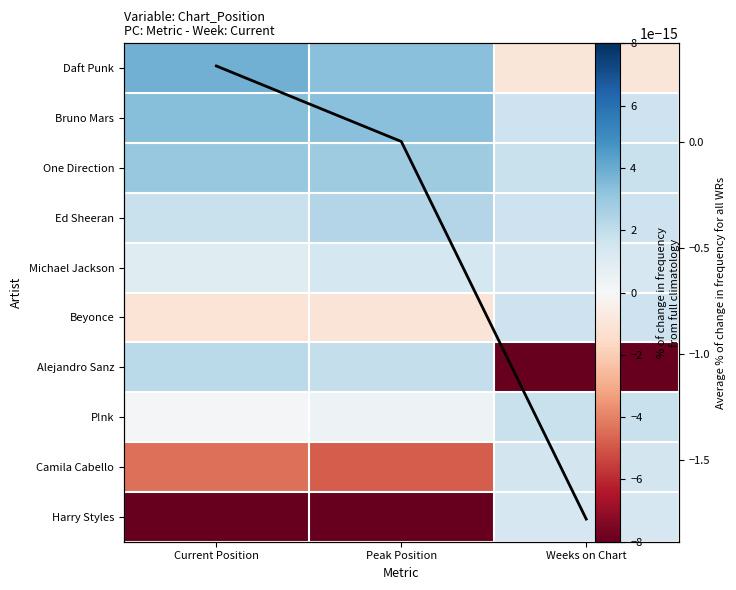

At which label is Michael Jackson closest to 1?

Current Position